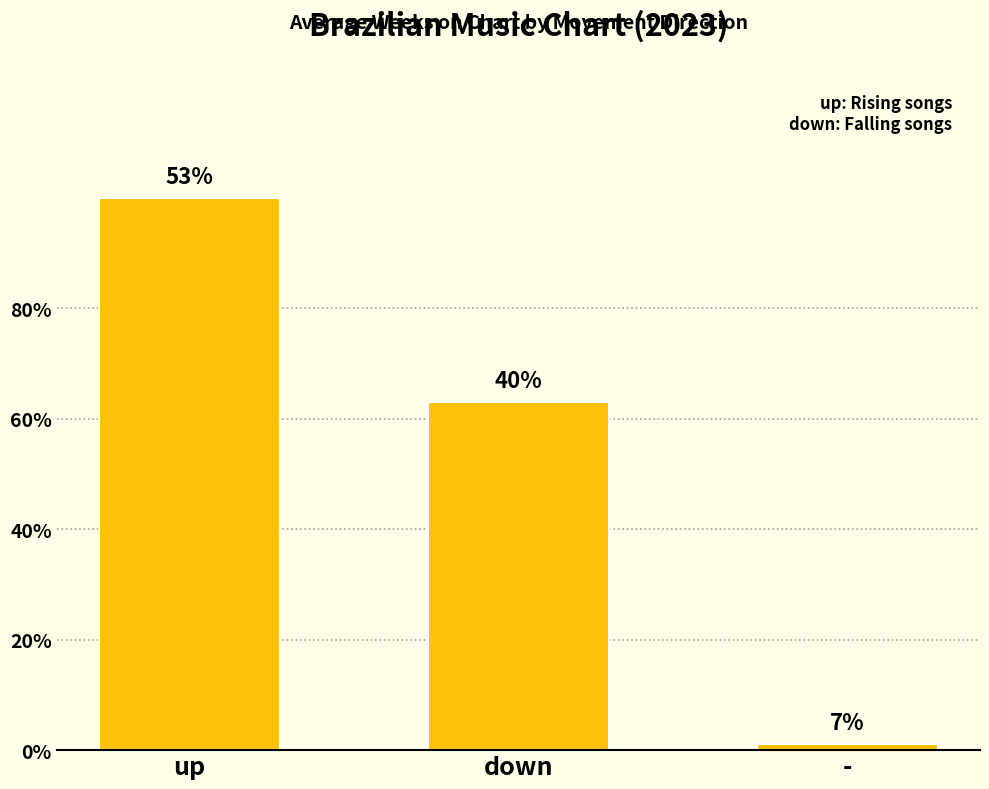

Are the bars horizontal?

No